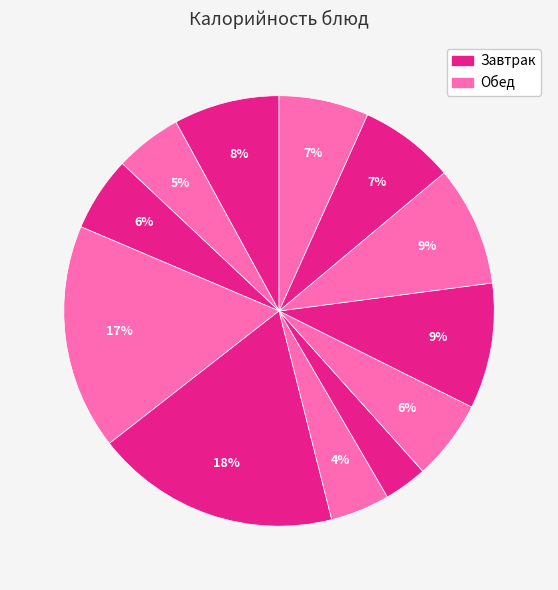

Count the number of slices in the pie.

12